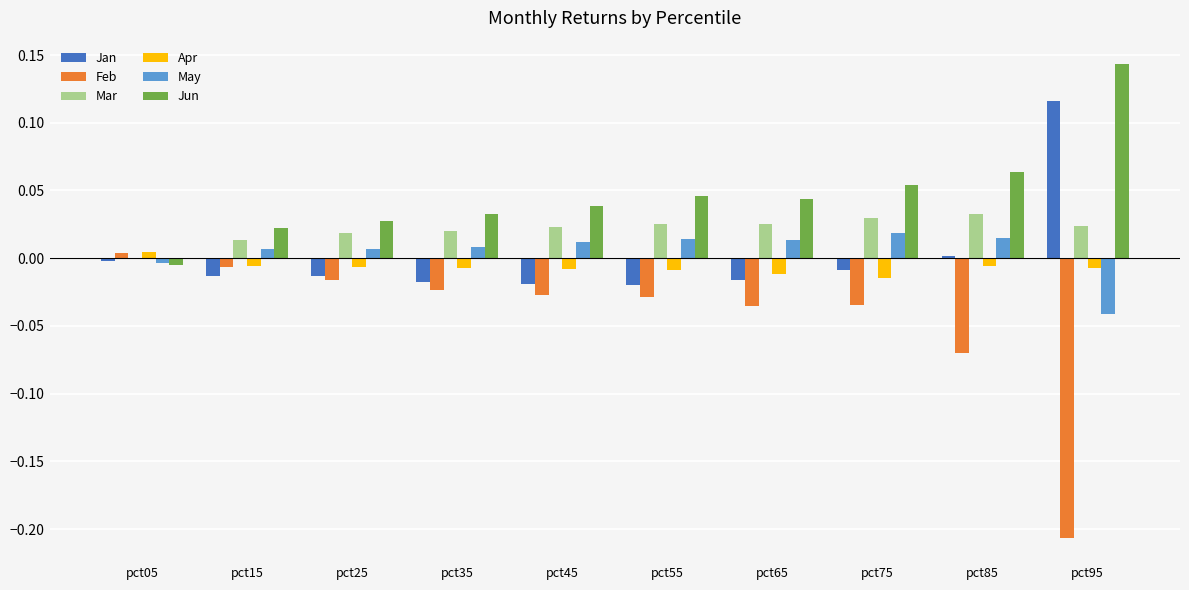

At which category does the chart reach its peak across all series?

pct95